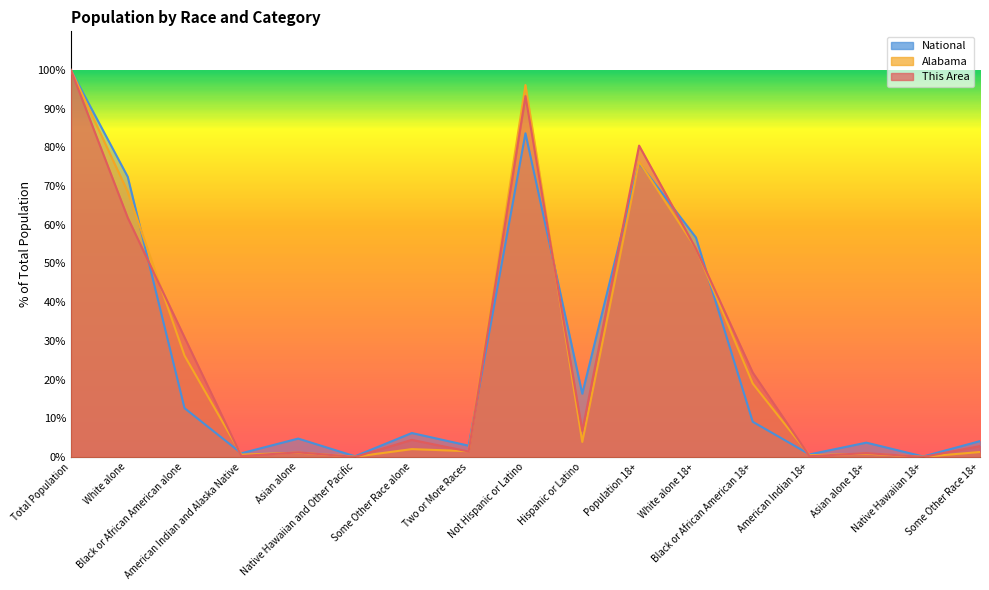

What position from the right is Black or African American alone?

15